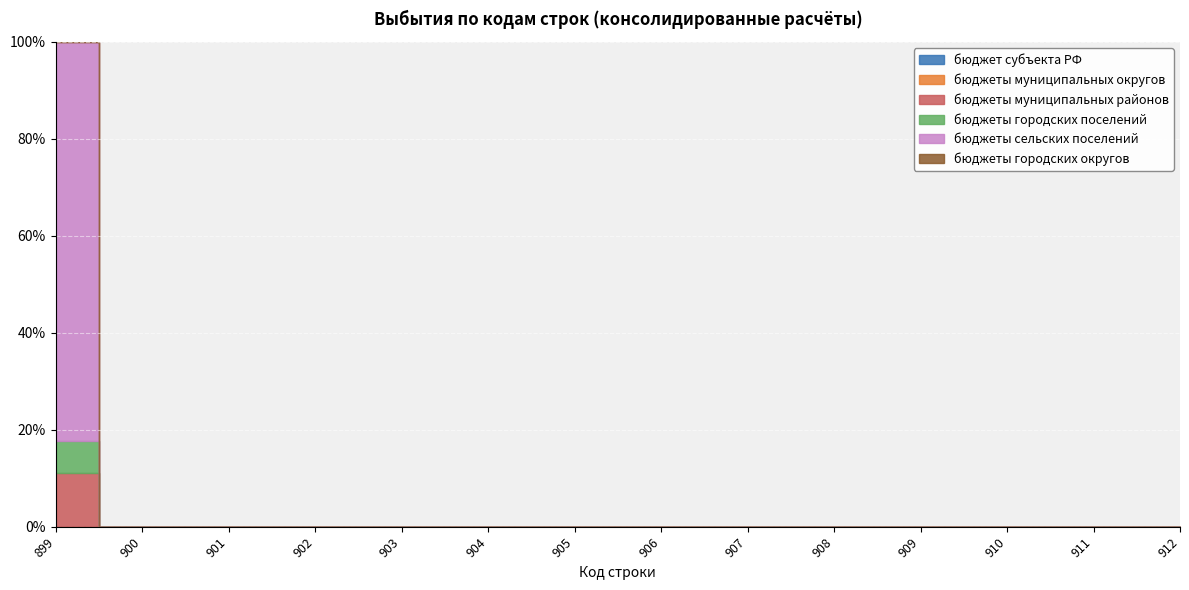

At which label does бюджеты сельских поселений reach its peak?

899